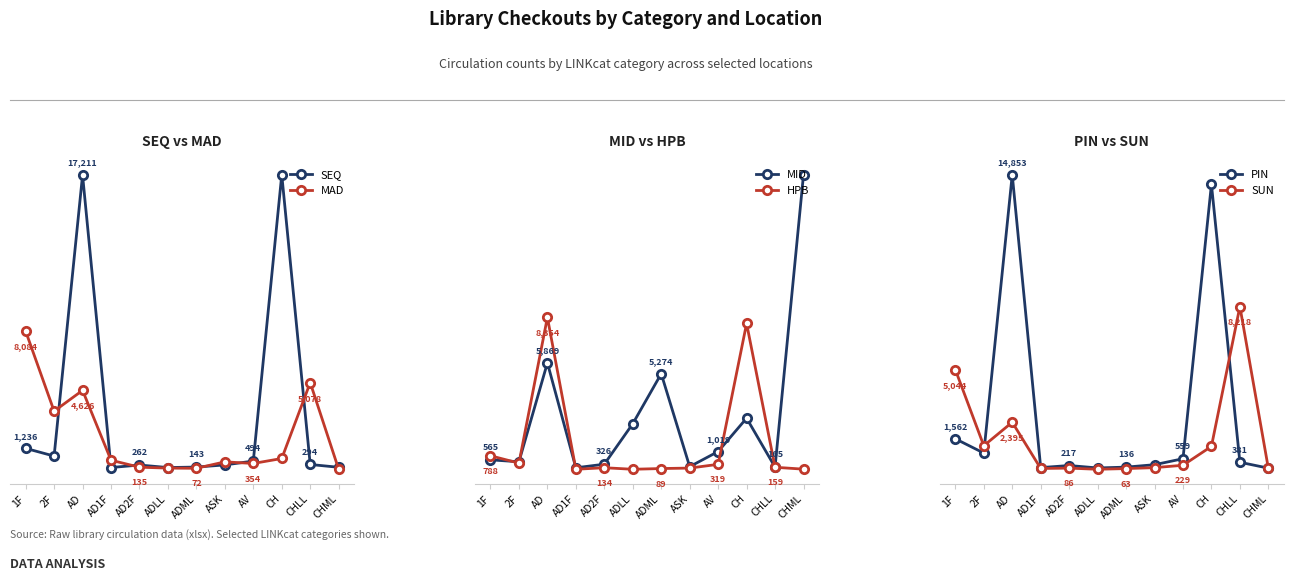

How many intersections are there between SUN and HPB?

4